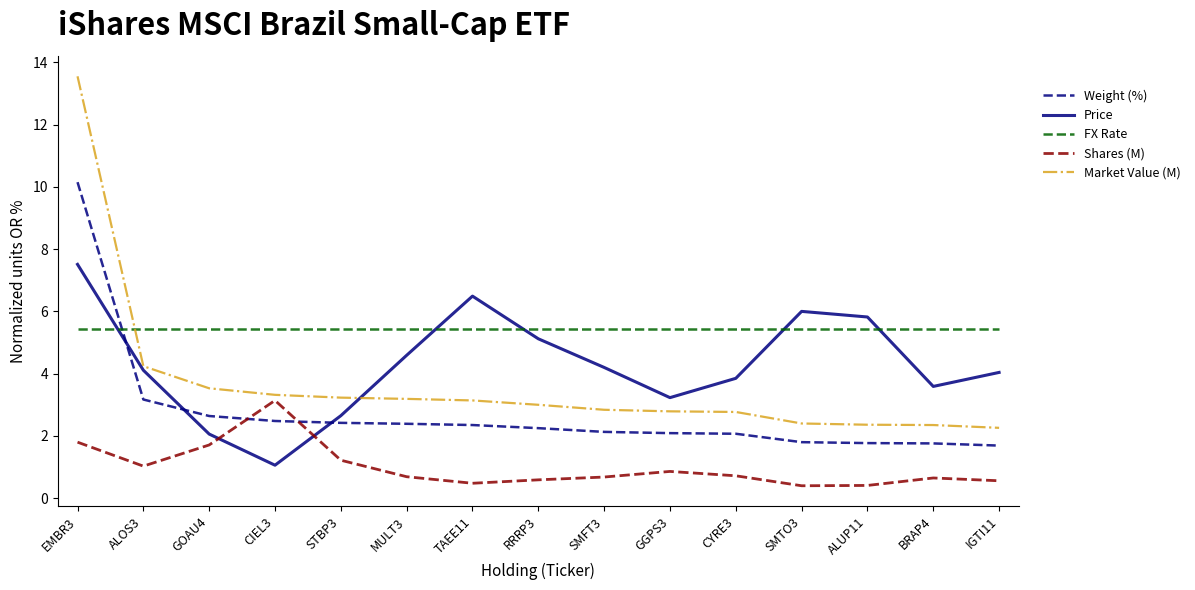

Rank the series at MULT3 from highest to lowest value.

FX Rate, Price, Market Value (M), Weight (%), Shares (M)